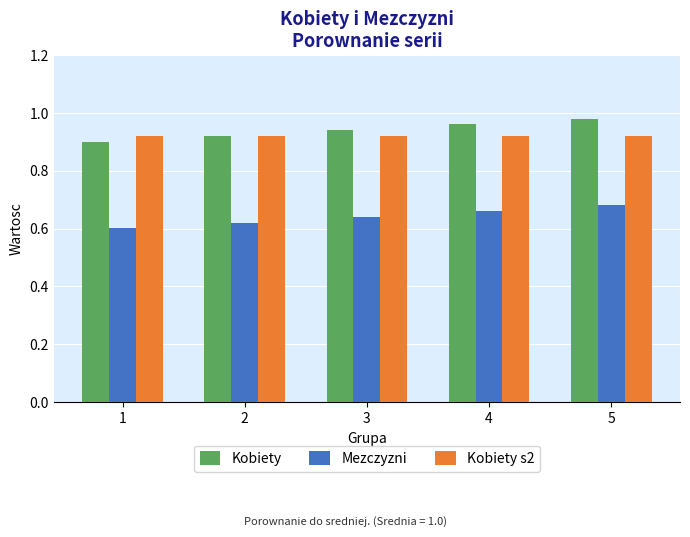

How many Kobiety values are between 0 and 1?

5